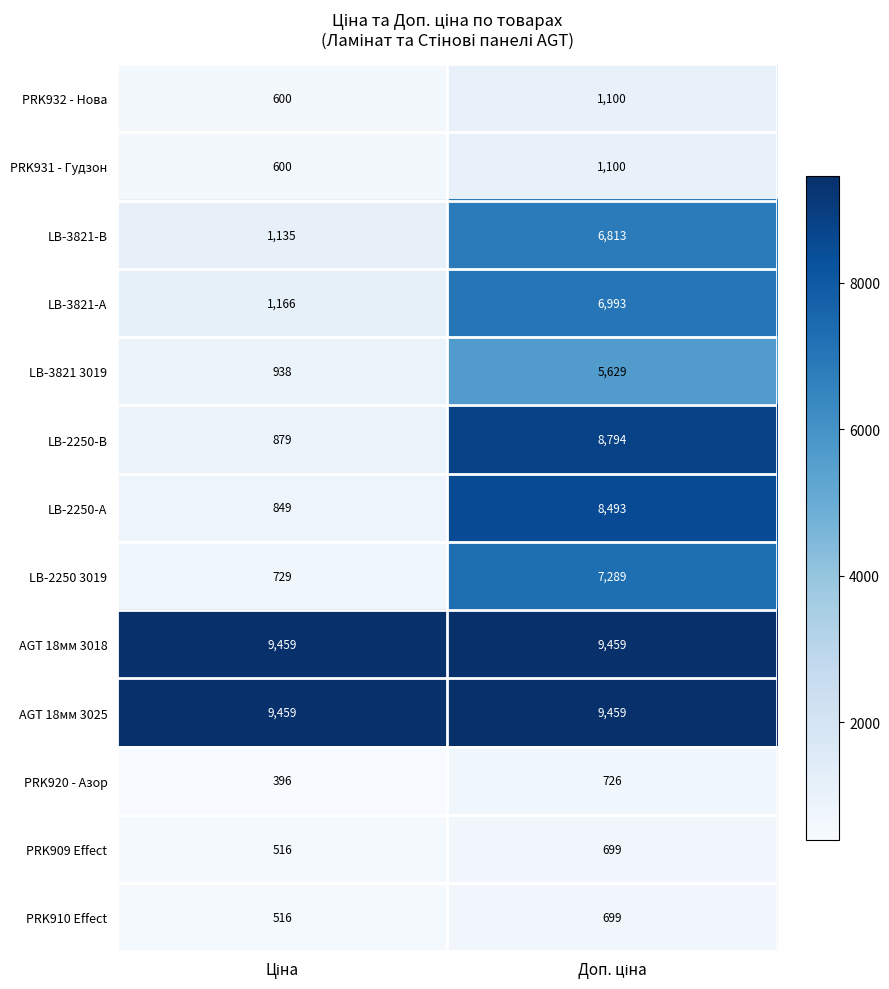

Which series has the widest spread of values?

LB-2250-В